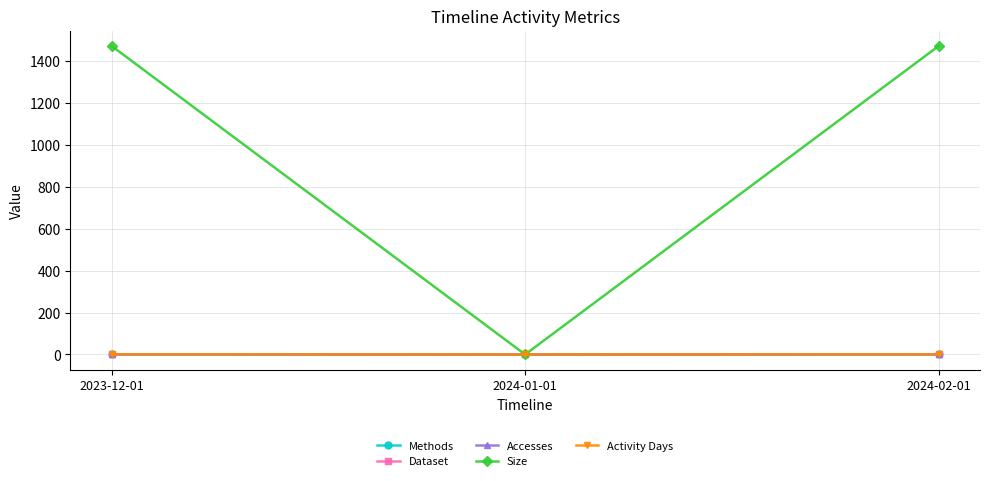

What position from the left is 2024-01-01?

2